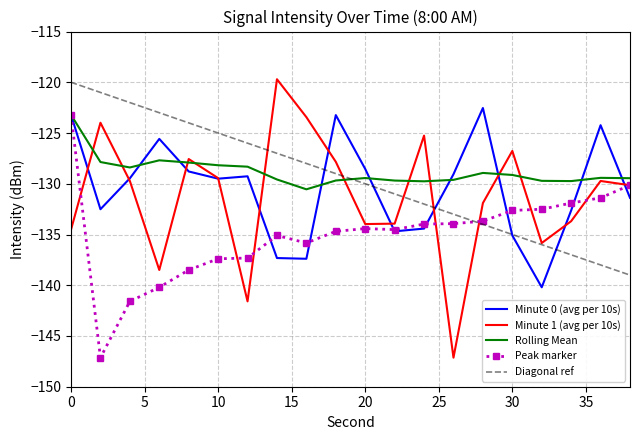

After their last crossing, which series has the higher values: Rolling Mean or Diagonal ref?

Rolling Mean